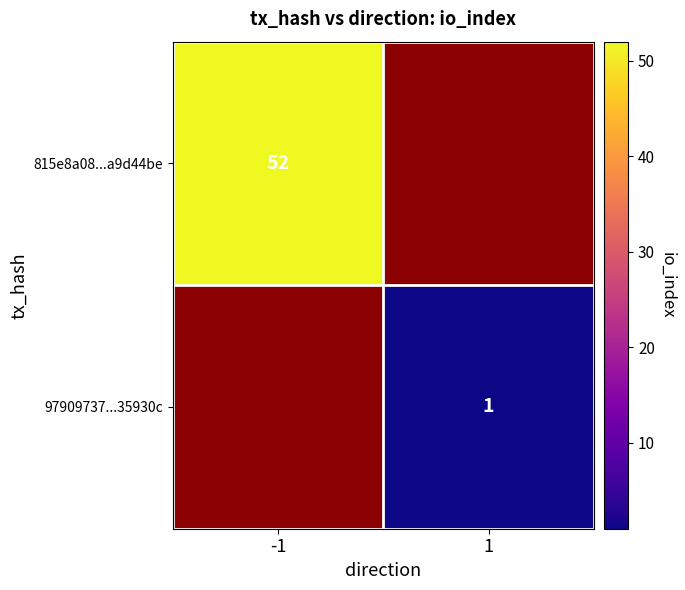

True or false: 815e8a08...a9d44be has a value of 36 at -1.

False